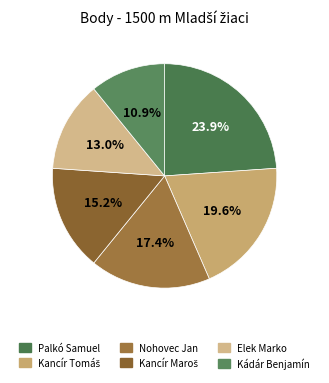

Which slice is the smallest?

Kádár Benjamín